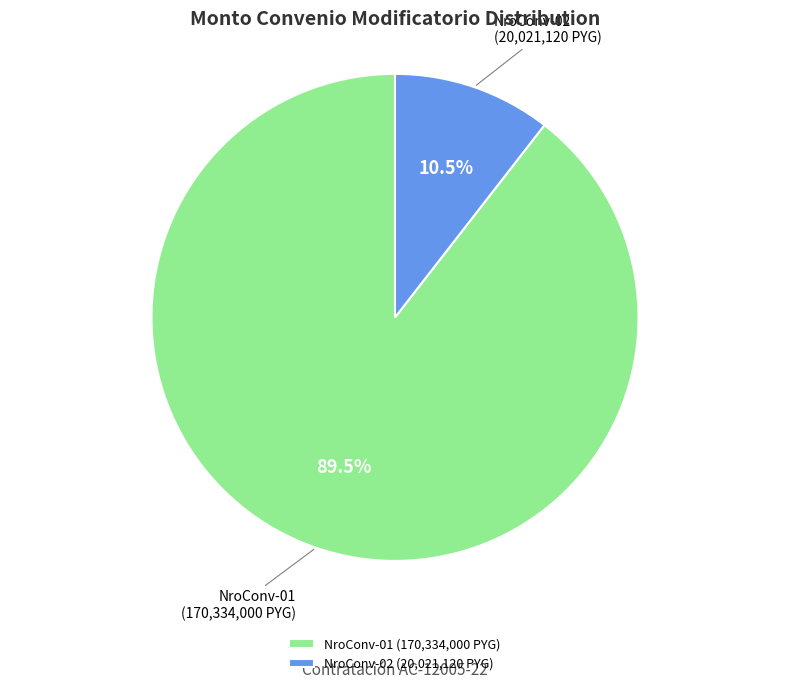

Which slice is the smallest?

NroConv-02 (20,021,120 PYG)